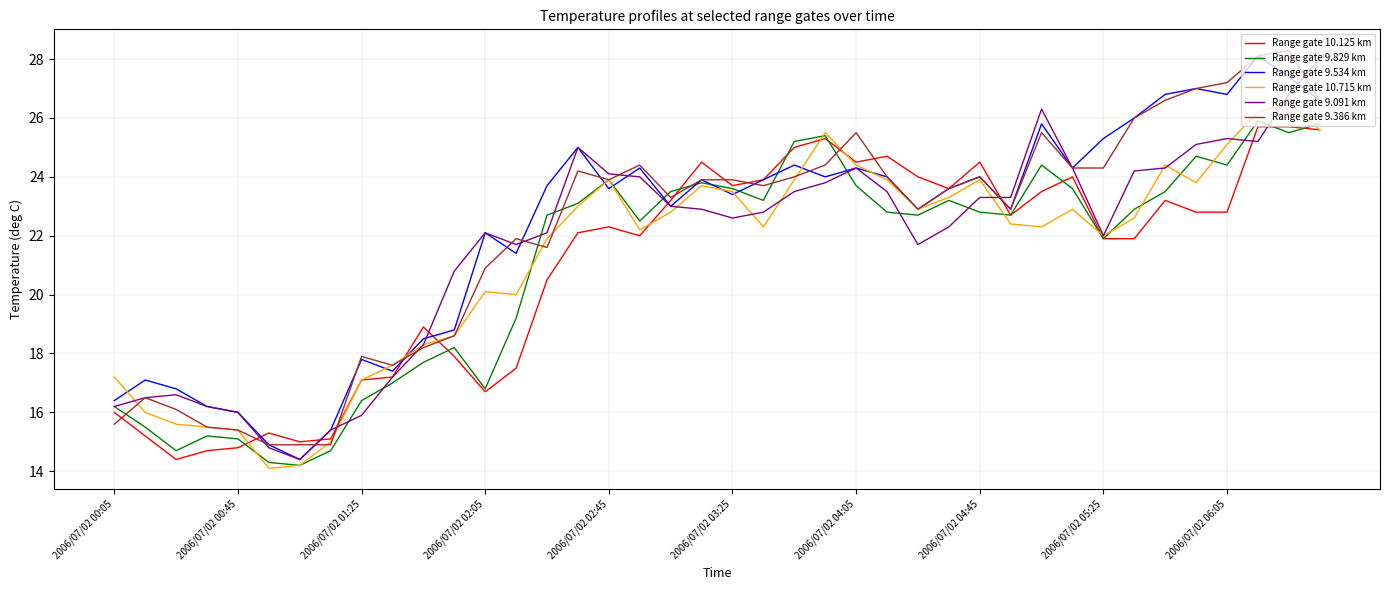

What is the lowest value of the Range gate 10.125 km series?

14.4